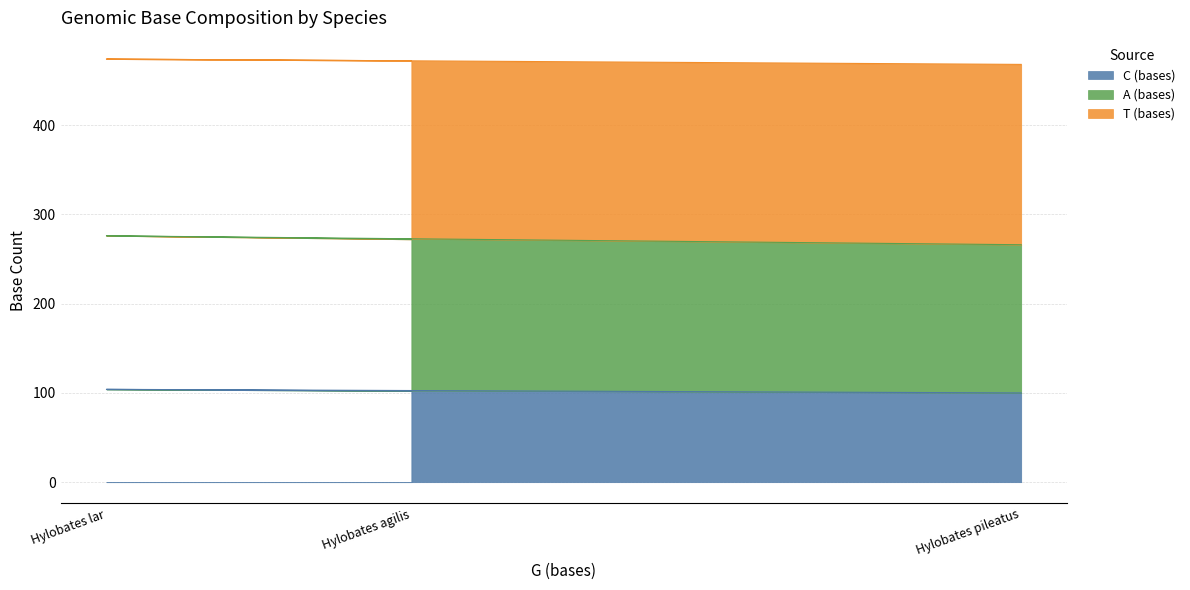

What is the total value across all series at Hylobates lar?

474